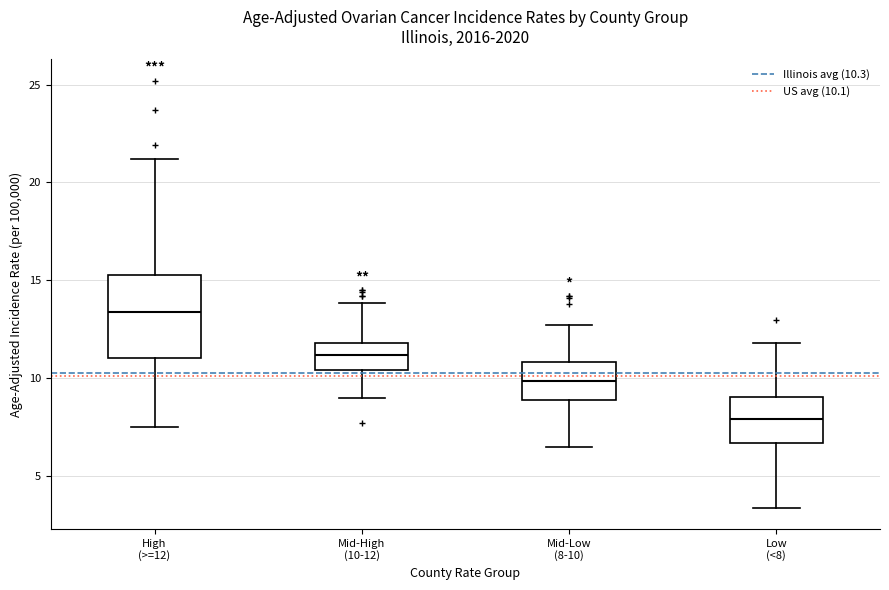

Where does the upper whisker of the box for Mid-High (10-12) end on the y-axis? The values are not printed on the chart, so give them approximately, as read against the axis.

14.0